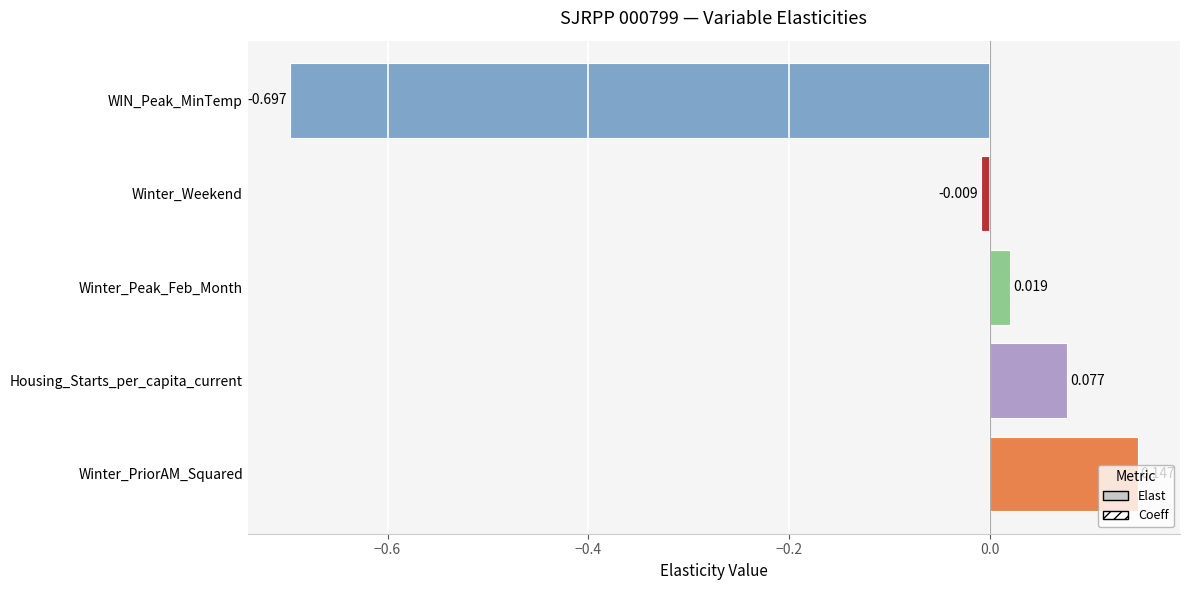

Count the number of categories in the chart.

5